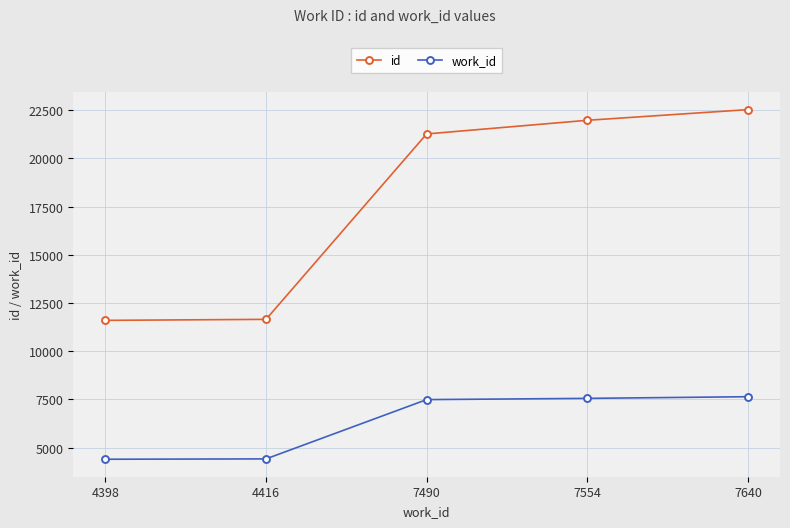

What is the approximate value of id at 4398, to the nearest 10?

11600